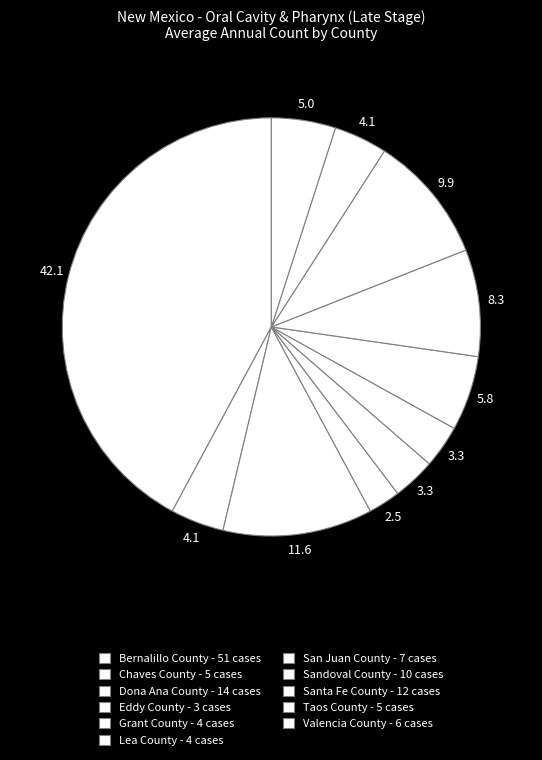

Combined, what portion of the pie is Chaves County and Lea County?

7.4%